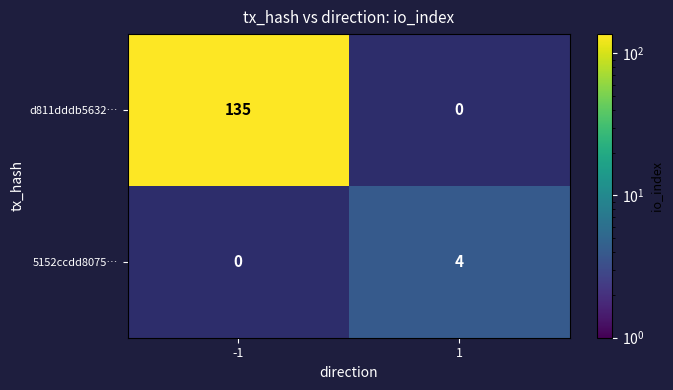

Is it true that 5152ccdd8075… equals 2 at 1?

False